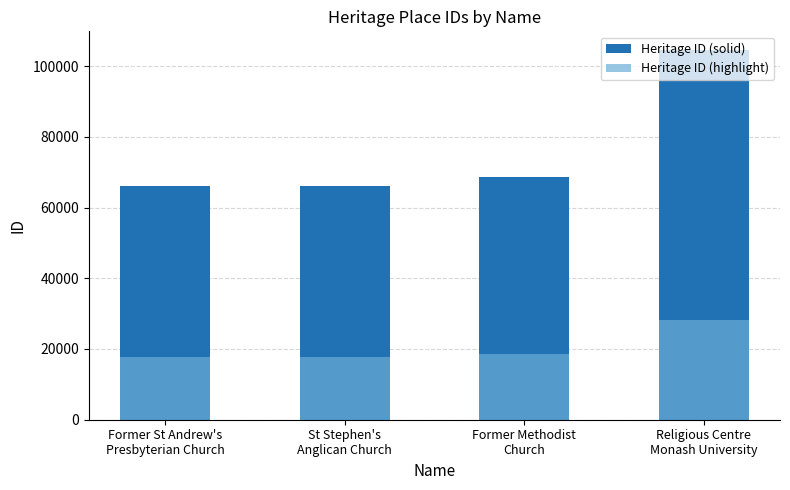

What is the total value across all series at Former St Andrew's
Presbyterian Church?

83977.5